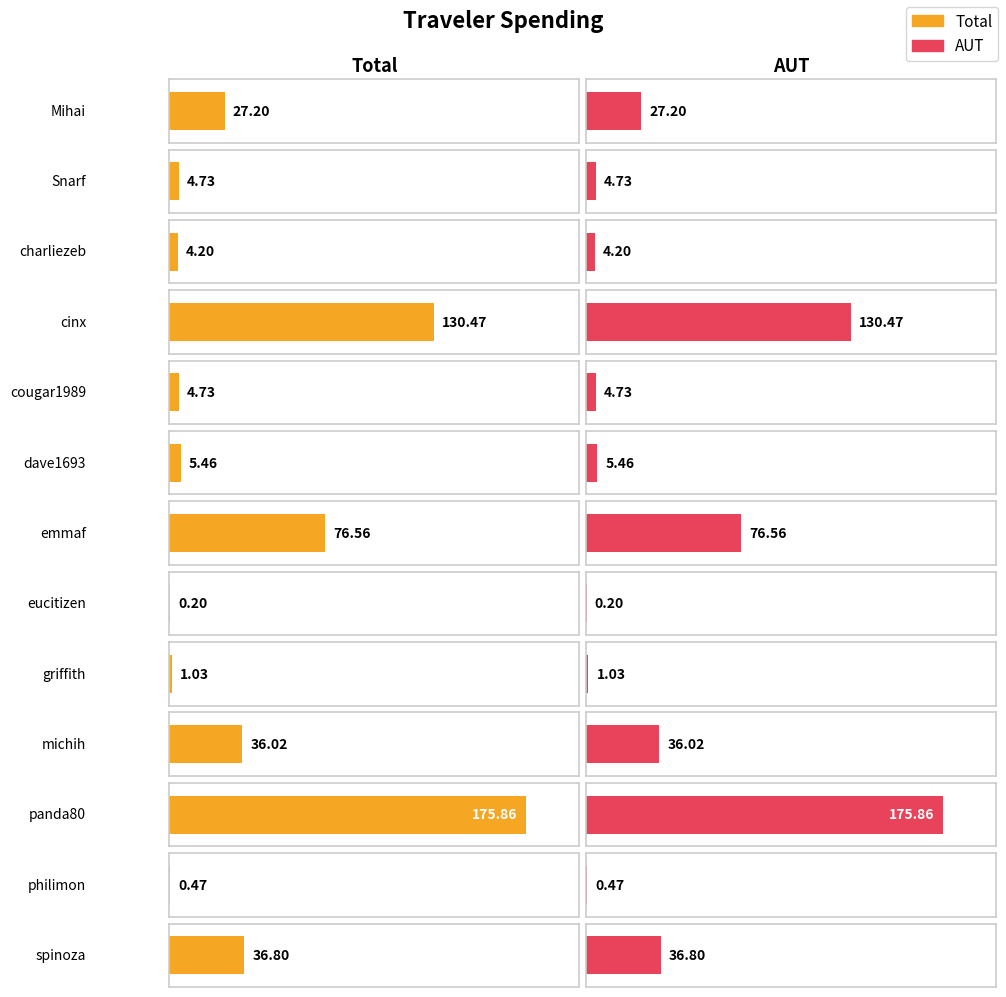

Rank the categories by Total value from lowest to highest.

eucitizen, philimon, griffith, charliezeb, Snarf, cougar1989, dave1693, Mihai, michih, spinoza, emmaf, cinx, panda80